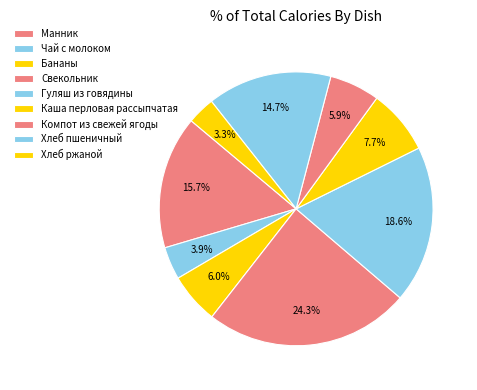

What percentage is the Хлеб пшеничный slice, to the nearest percent?

15%